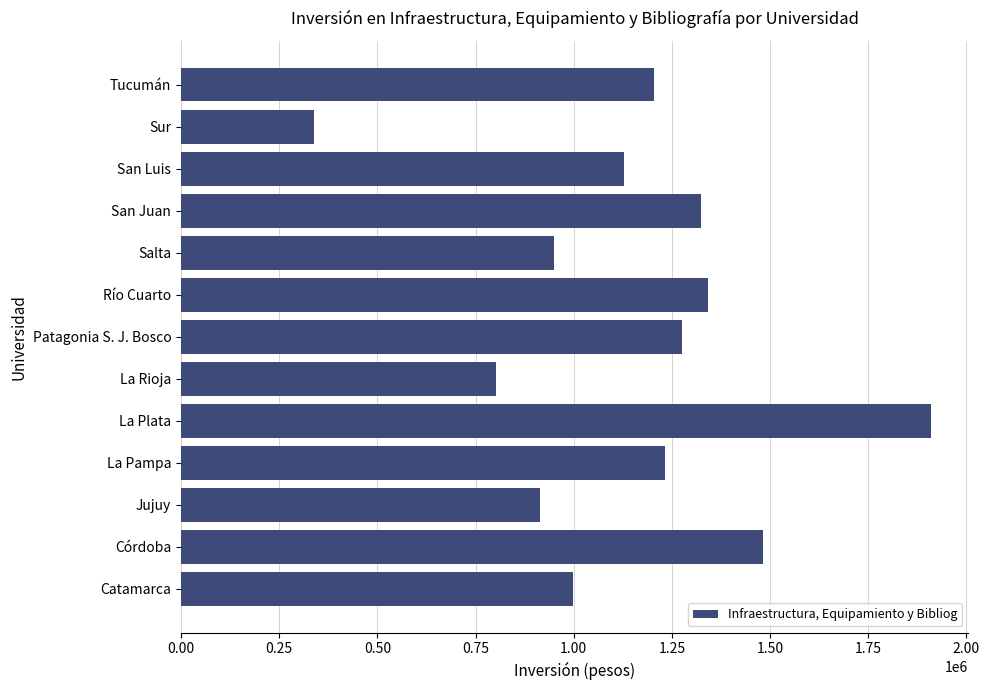

How many data points are less than 1204000?

6